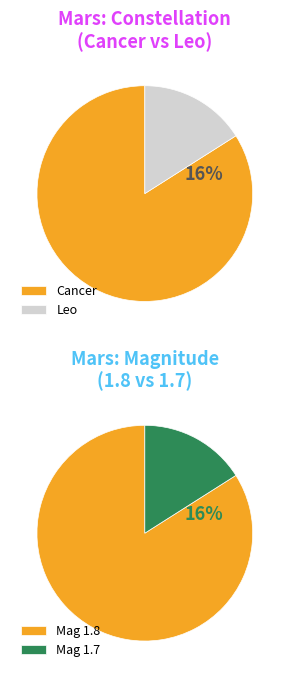

The Leo slice represents 32% of the pie. True or false?

False